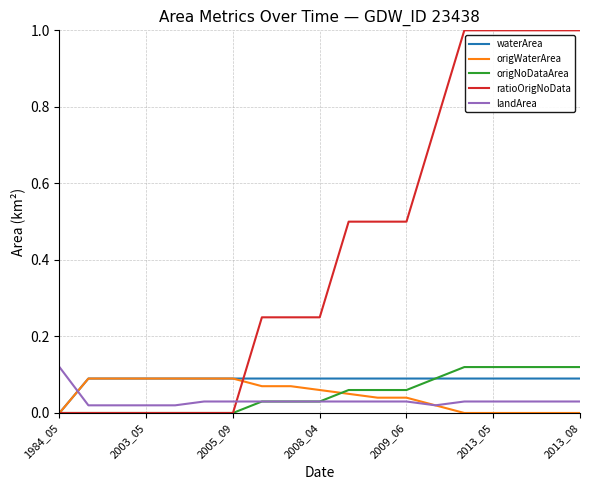

What is the greatest value displayed?

1.0